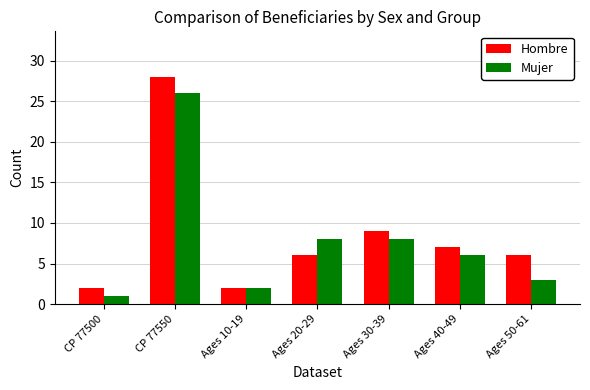

What position from the left is CP 77550?

2